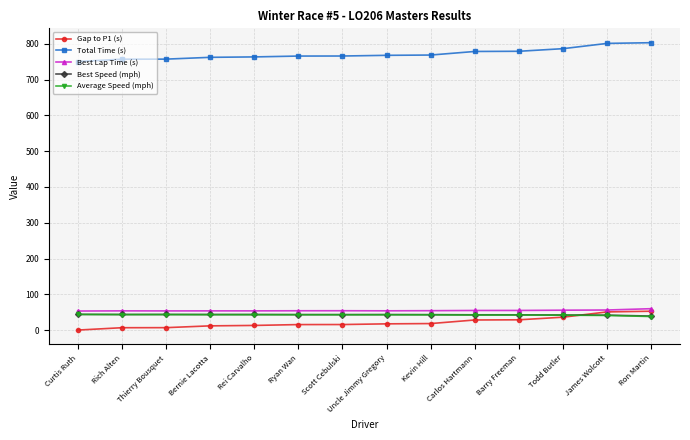

What are all the series names shown in the legend?

Gap to P1 (s), Total Time (s), Best Lap Time (s), Best Speed (mph), Average Speed (mph)